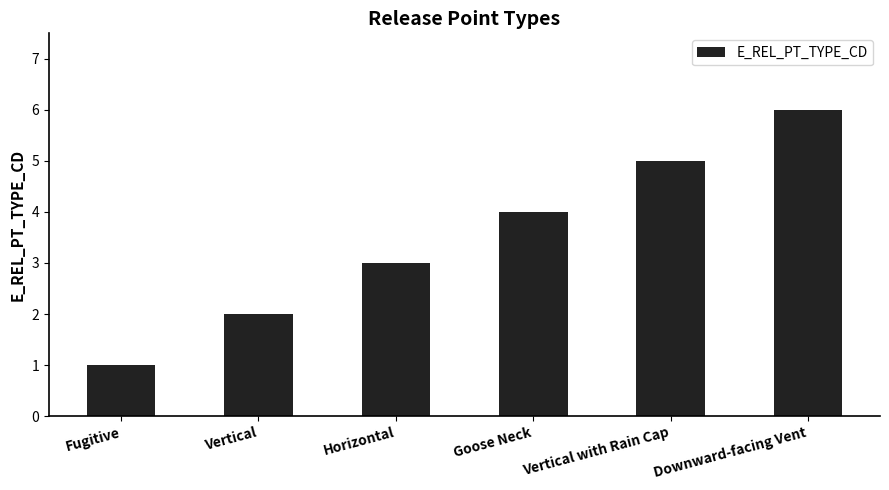

What is the average value?

4